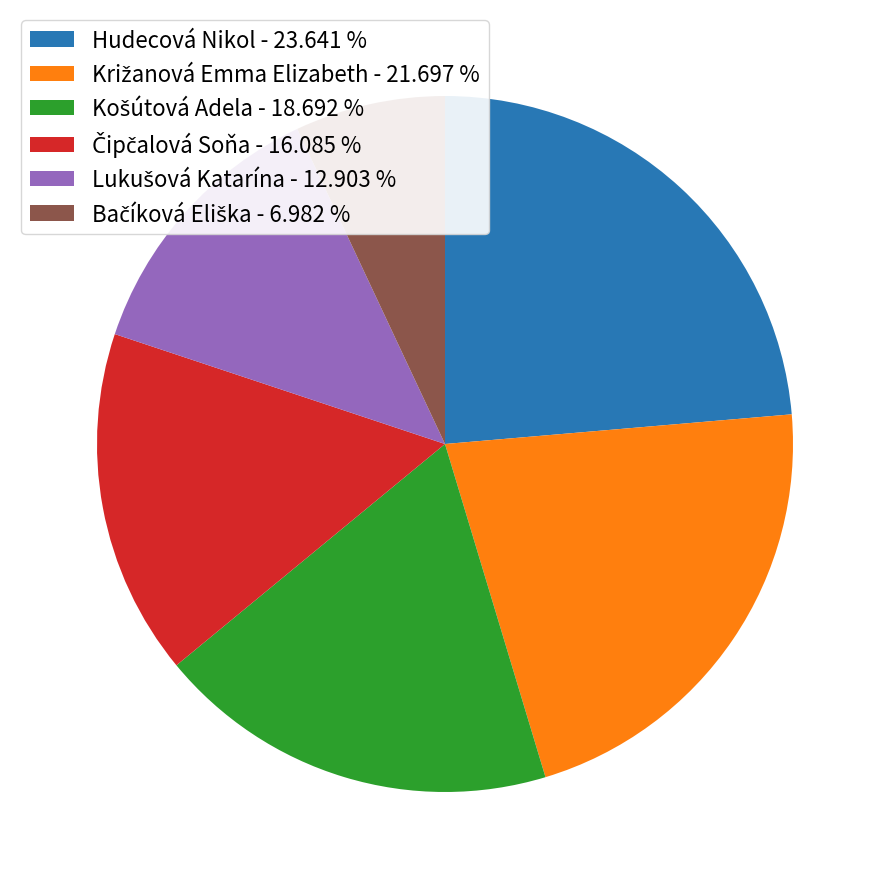

Is there a majority slice in this chart?

No